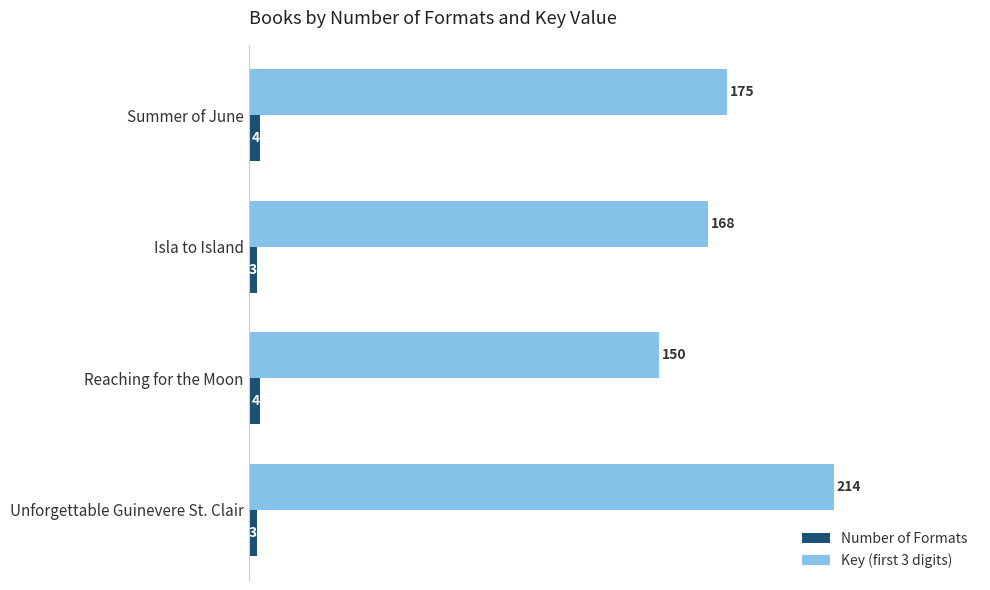

The Number of Formats series shows 3 at Isla to Island. True or false?

True